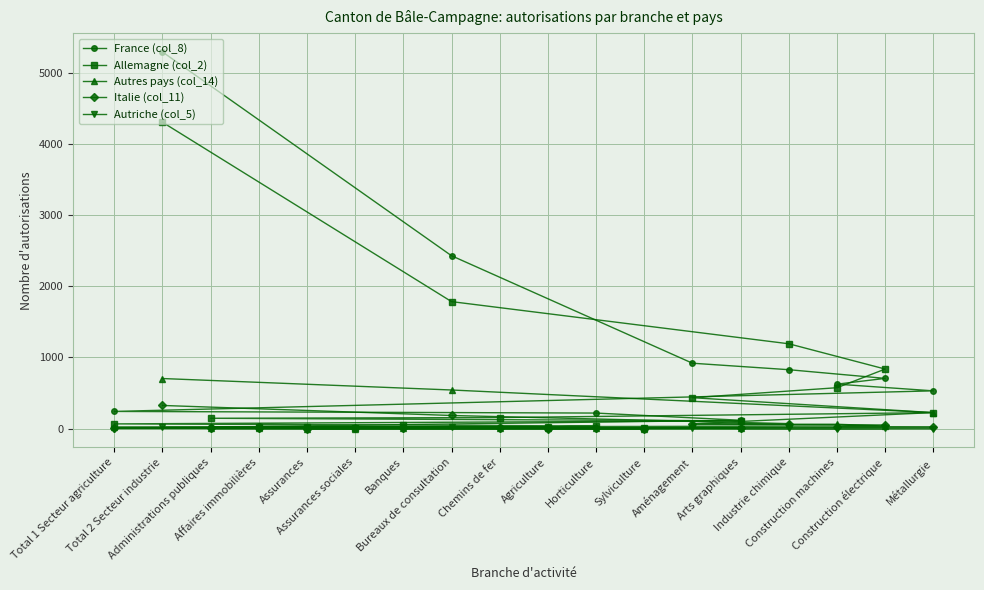

What is the difference between the Autres pays (col_14) values at Arts graphiques and Construction machines?

51